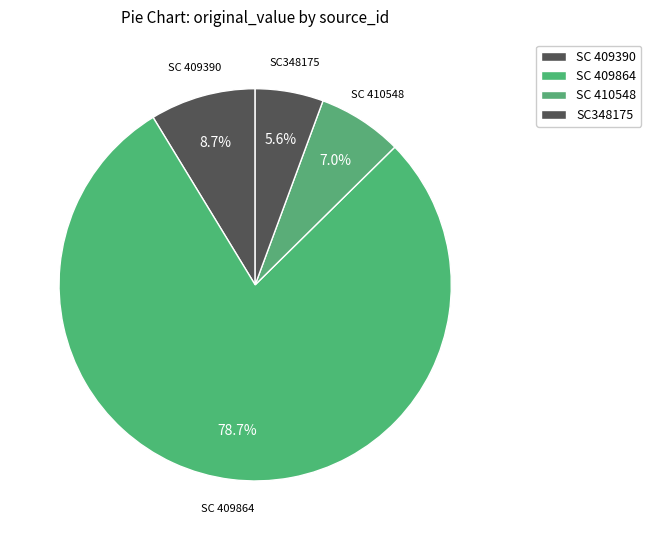

Count the number of slices in the pie.

4